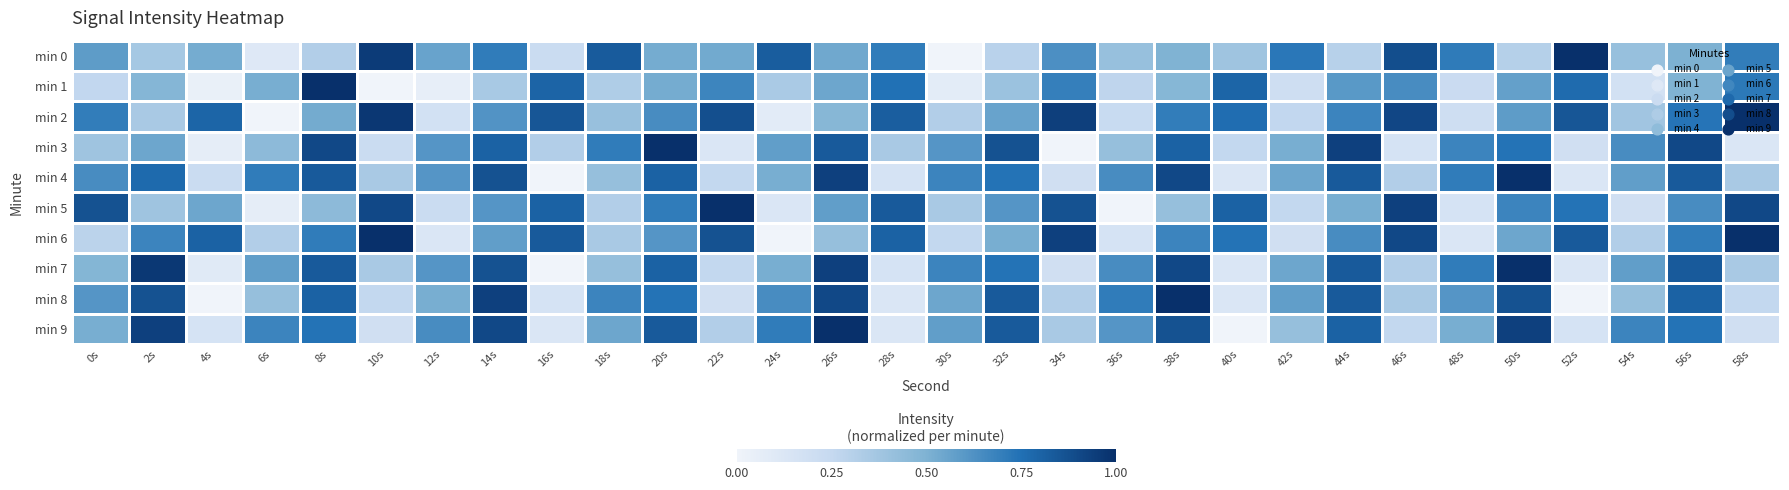

Reading left to right, transcribe all the data shown in this chart.

min 0: 0s=0.6	2s=0.4	4s=0.5	6s=0.1	8s=0.3	10s=1.0	12s=0.6	14s=0.7	16s=0.2	18s=0.8	20s=0.5	22s=0.5	24s=0.8	26s=0.5	28s=0.7	30s=0.0	32s=0.3	34s=0.6	36s=0.4	38s=0.5	40s=0.4	42s=0.7	44s=0.3	46s=0.9	48s=0.7	50s=0.3	52s=1.0	54s=0.4	56s=0.5	58s=0.7
min 1: 0s=0.3	2s=0.5	4s=0.0	6s=0.5	8s=1.0	10s=0.0	12s=0.1	14s=0.4	16s=0.8	18s=0.3	20s=0.5	22s=0.7	24s=0.4	26s=0.5	28s=0.7	30s=0.1	32s=0.4	34s=0.7	36s=0.3	38s=0.5	40s=0.8	42s=0.2	44s=0.6	46s=0.6	48s=0.2	50s=0.6	52s=0.8	54s=0.2	56s=0.5	58s=0.7
min 2: 0s=0.7	2s=0.4	4s=0.8	6s=0.0	8s=0.5	10s=1.0	12s=0.2	14s=0.6	16s=0.9	18s=0.4	20s=0.6	22s=0.9	24s=0.1	26s=0.5	28s=0.8	30s=0.3	32s=0.6	34s=0.9	36s=0.2	38s=0.7	40s=0.8	42s=0.3	44s=0.7	46s=0.9	48s=0.2	50s=0.6	52s=0.9	54s=0.4	56s=0.7	58s=1.0
min 3: 0s=0.4	2s=0.5	4s=0.1	6s=0.5	8s=0.9	10s=0.2	12s=0.6	14s=0.8	16s=0.3	18s=0.7	20s=1.0	22s=0.1	24s=0.6	26s=0.8	28s=0.4	30s=0.6	32s=0.9	34s=0.0	36s=0.4	38s=0.8	40s=0.3	42s=0.5	44s=0.9	46s=0.2	48s=0.7	50s=0.7	52s=0.2	54s=0.6	56s=0.9	58s=0.1
min 4: 0s=0.6	2s=0.8	4s=0.2	6s=0.7	8s=0.8	10s=0.4	12s=0.6	14s=0.9	16s=0.0	18s=0.4	20s=0.8	22s=0.3	24s=0.5	26s=0.9	28s=0.2	30s=0.7	32s=0.7	34s=0.2	36s=0.6	38s=0.9	40s=0.1	42s=0.5	44s=0.8	46s=0.3	48s=0.7	50s=1.0	52s=0.1	54s=0.6	56s=0.8	58s=0.4
min 5: 0s=0.9	2s=0.4	4s=0.5	6s=0.1	8s=0.5	10s=0.9	12s=0.2	14s=0.6	16s=0.8	18s=0.3	20s=0.7	22s=1.0	24s=0.1	26s=0.6	28s=0.8	30s=0.4	32s=0.6	34s=0.9	36s=0.0	38s=0.4	40s=0.8	42s=0.3	44s=0.5	46s=0.9	48s=0.2	50s=0.7	52s=0.7	54s=0.2	56s=0.6	58s=0.9
min 6: 0s=0.3	2s=0.7	4s=0.8	6s=0.3	8s=0.7	10s=1.0	12s=0.1	14s=0.6	16s=0.8	18s=0.4	20s=0.6	22s=0.9	24s=0.0	26s=0.4	28s=0.8	30s=0.3	32s=0.5	34s=0.9	36s=0.2	38s=0.7	40s=0.7	42s=0.2	44s=0.6	46s=0.9	48s=0.1	50s=0.5	52s=0.8	54s=0.3	56s=0.7	58s=1.0
min 7: 0s=0.5	2s=1.0	4s=0.1	6s=0.6	8s=0.8	10s=0.4	12s=0.6	14s=0.9	16s=0.0	18s=0.4	20s=0.8	22s=0.3	24s=0.5	26s=0.9	28s=0.2	30s=0.7	32s=0.7	34s=0.2	36s=0.6	38s=0.9	40s=0.1	42s=0.5	44s=0.8	46s=0.3	48s=0.7	50s=1.0	52s=0.1	54s=0.6	56s=0.8	58s=0.4
min 8: 0s=0.6	2s=0.9	4s=0.0	6s=0.4	8s=0.8	10s=0.3	12s=0.5	14s=0.9	16s=0.2	18s=0.7	20s=0.7	22s=0.2	24s=0.6	26s=0.9	28s=0.1	30s=0.5	32s=0.8	34s=0.3	36s=0.7	38s=1.0	40s=0.1	42s=0.6	44s=0.8	46s=0.4	48s=0.6	50s=0.9	52s=0.0	54s=0.4	56s=0.8	58s=0.3
min 9: 0s=0.5	2s=0.9	4s=0.2	6s=0.7	8s=0.7	10s=0.2	12s=0.6	14s=0.9	16s=0.1	18s=0.5	20s=0.8	22s=0.3	24s=0.7	26s=1.0	28s=0.1	30s=0.6	32s=0.8	34s=0.4	36s=0.6	38s=0.9	40s=0.0	42s=0.4	44s=0.8	46s=0.3	48s=0.5	50s=0.9	52s=0.2	54s=0.7	56s=0.7	58s=0.2